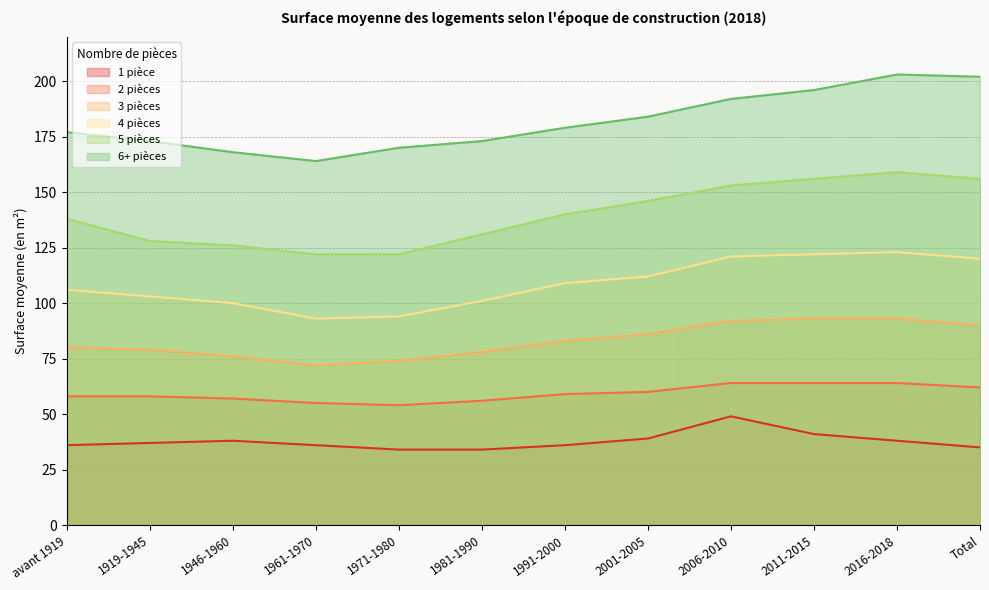

Reading left to right, list all the values displayed in this chart.

1 pièce: 36	37	38	36	34	34	36	39	49	41	38	35
2 pièces: 58	58	57	55	54	56	59	60	64	64	64	62
3 pièces: 80	79	76	72	74	78	83	86	92	93	93	90
4 pièces: 106	103	100	93	94	101	109	112	121	122	123	120
5 pièces: 138	128	126	122	122	131	140	146	153	156	159	156
6+ pièces: 177	173	168	164	170	173	179	184	192	196	203	202